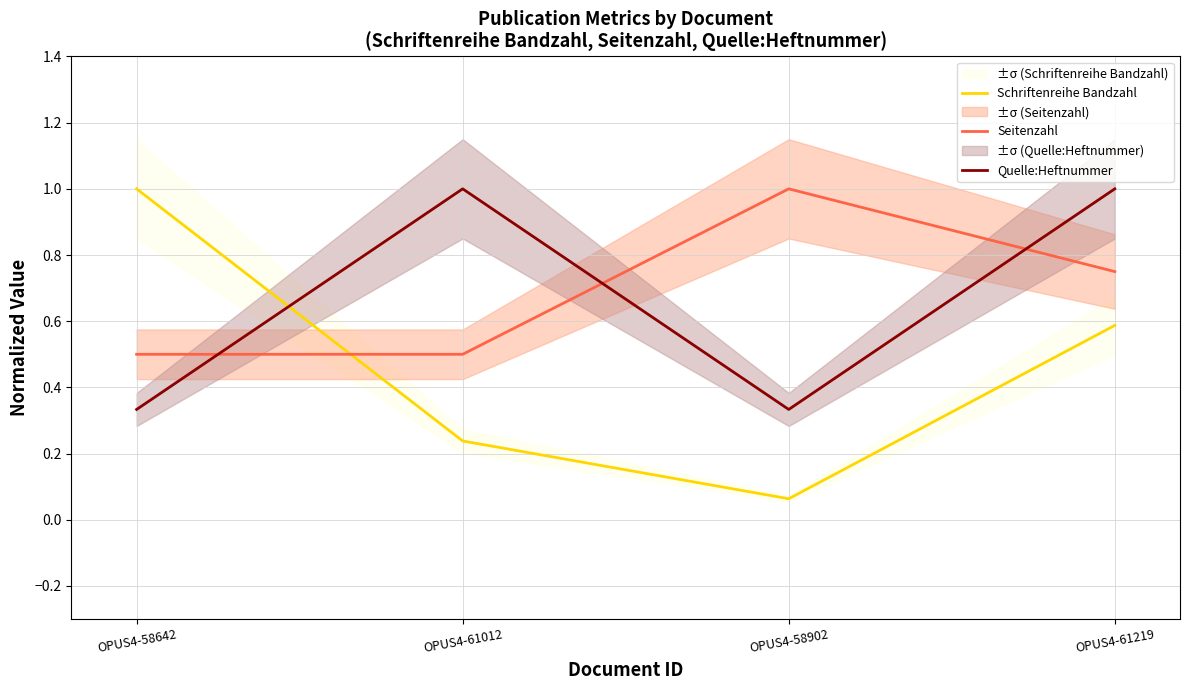

How many data points does each series have?

4